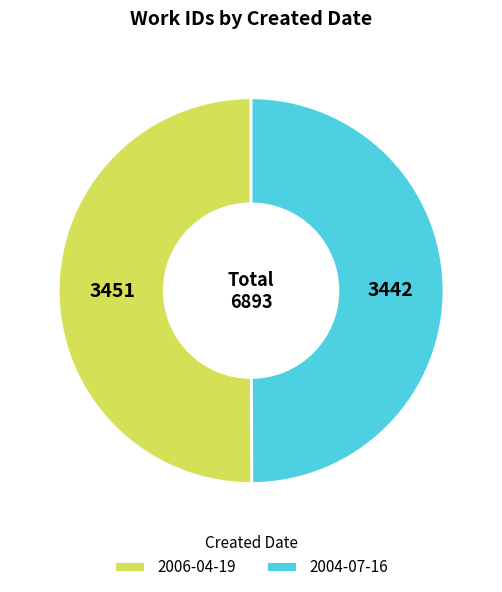

How many slices are in this pie chart?

2